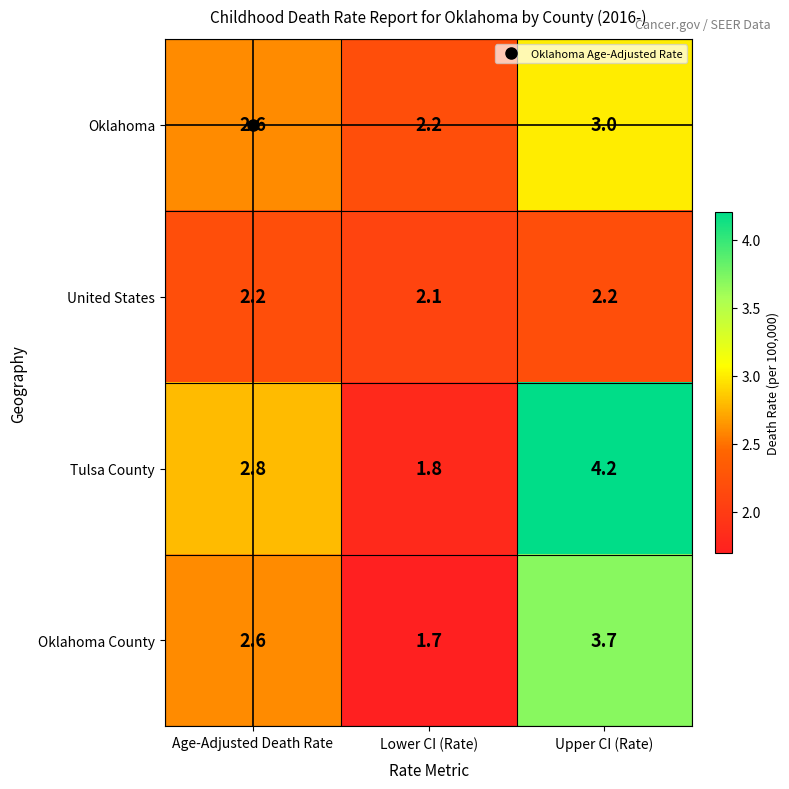

What is the sum of the Tulsa County values at Age-Adjusted Death Rate and Upper CI (Rate)?

7.0